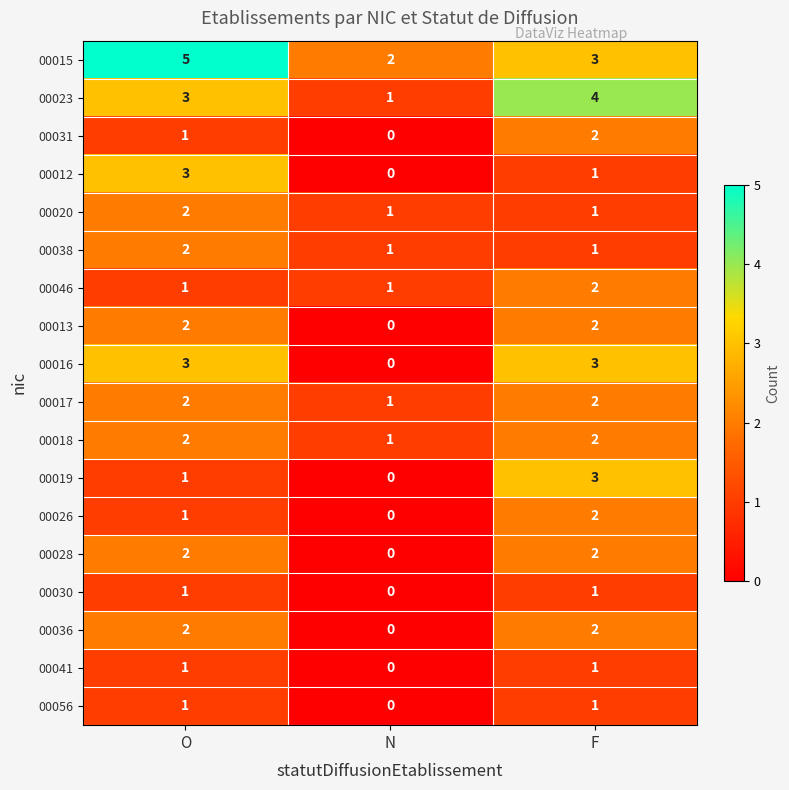

What is the total value across all series at O?

35